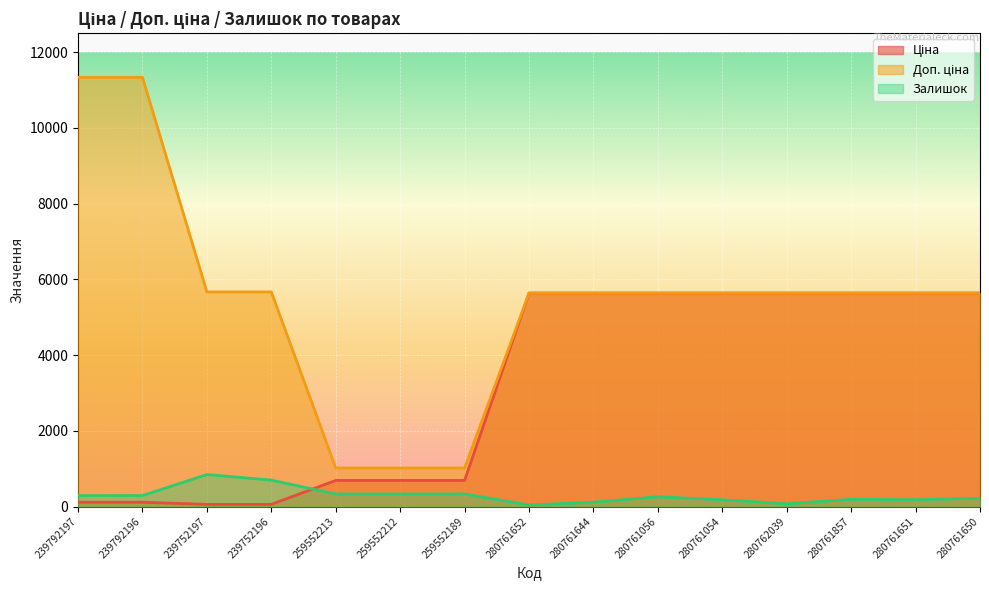

How many intersections are there between Залишок and Ціна?

1